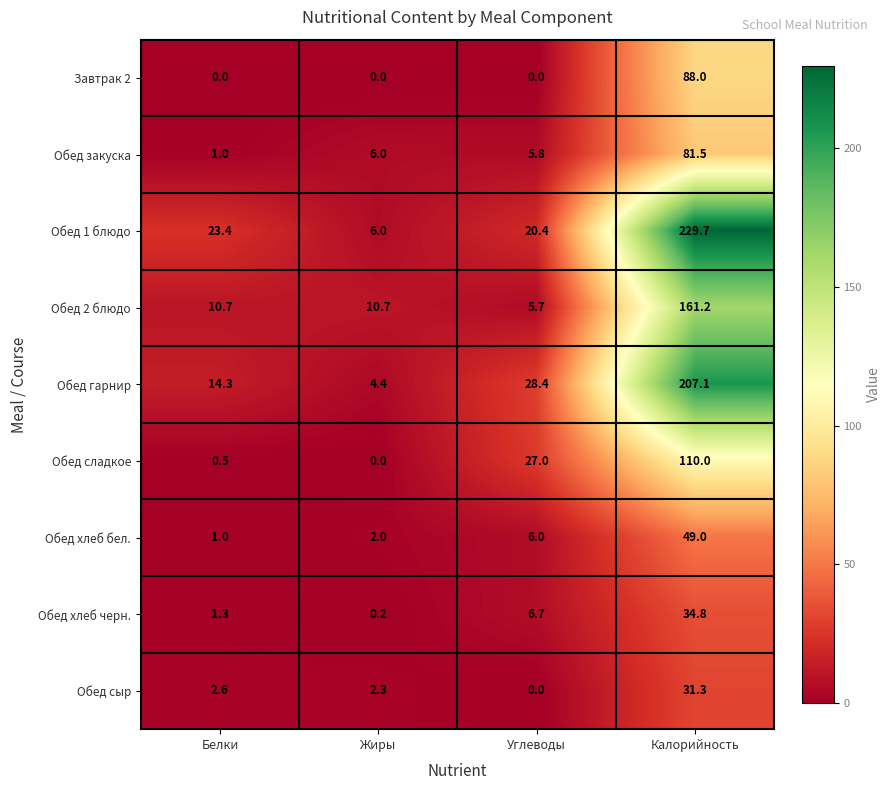

Which category has the highest value across all series?

Калорийность